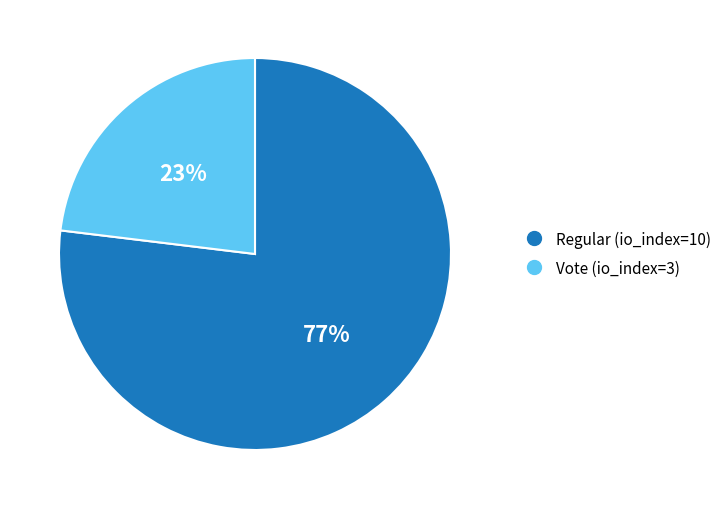

Between Regular (io_index=10) and Vote (io_index=3), which is larger?

Regular (io_index=10)